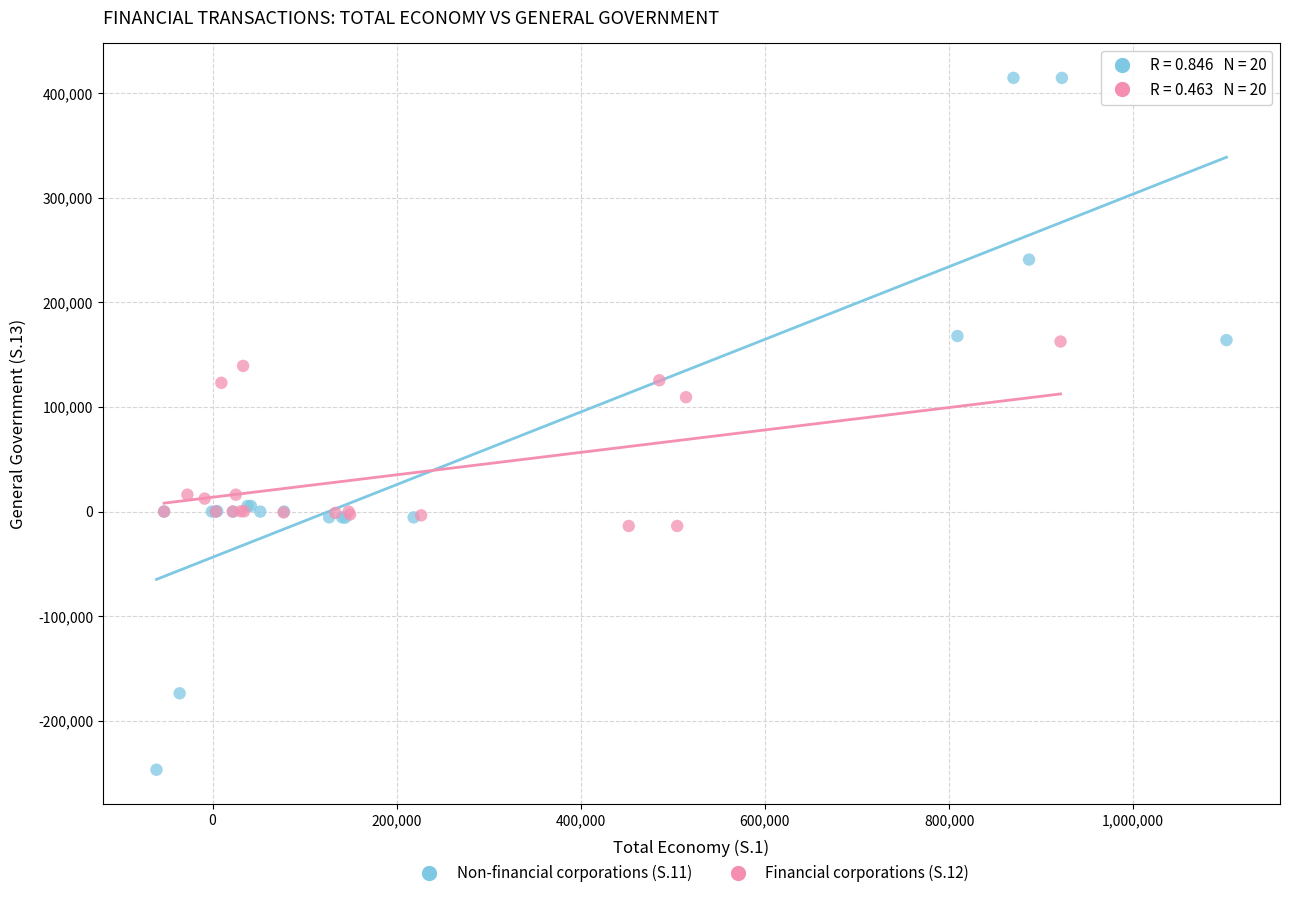

What are all the series names shown in the legend?

Non-financial corporations (S.11), Financial corporations (S.12)